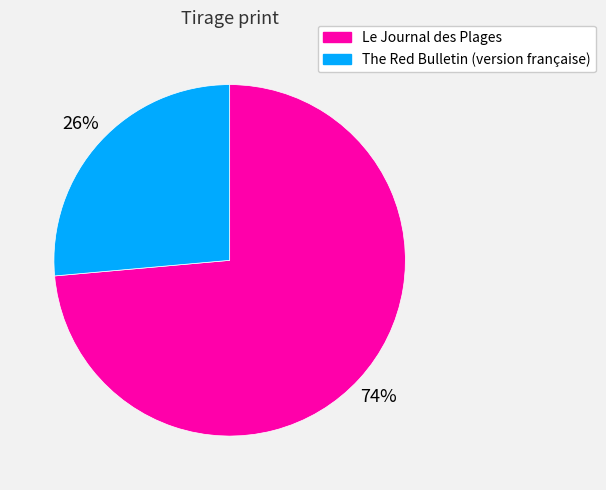

What is the majority slice?

Le Journal des Plages